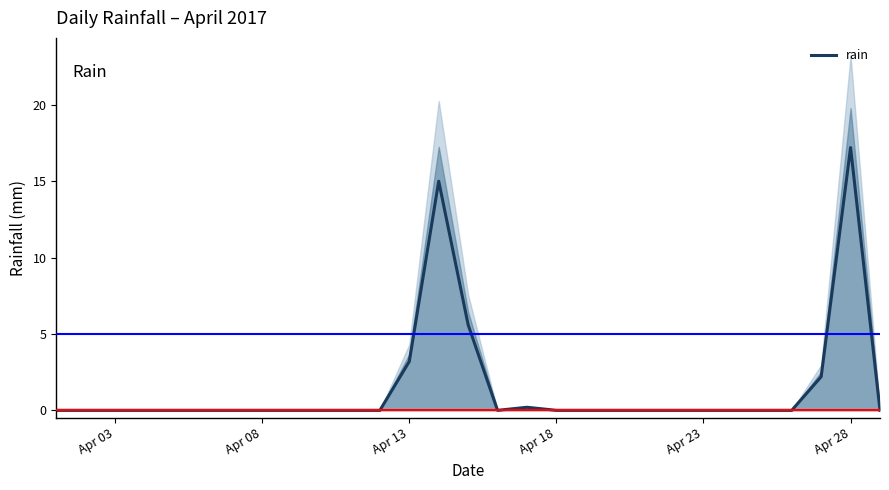

What is the greatest value displayed?

17.2